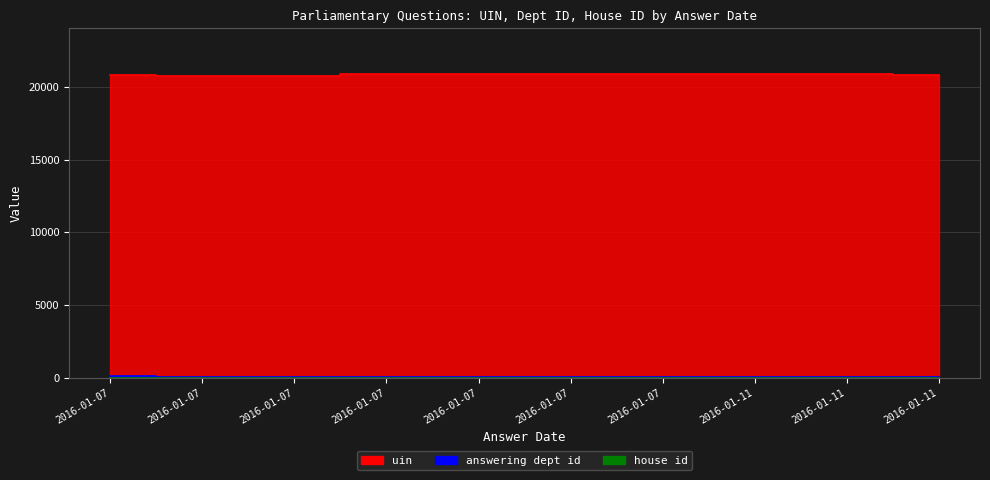

List the labels in order of answering dept id value, smallest first.

2016-01-07, 2016-01-07, 2016-01-07, 2016-01-07, 2016-01-07, 2016-01-07, 2016-01-11, 2016-01-11, 2016-01-11, 2016-01-07